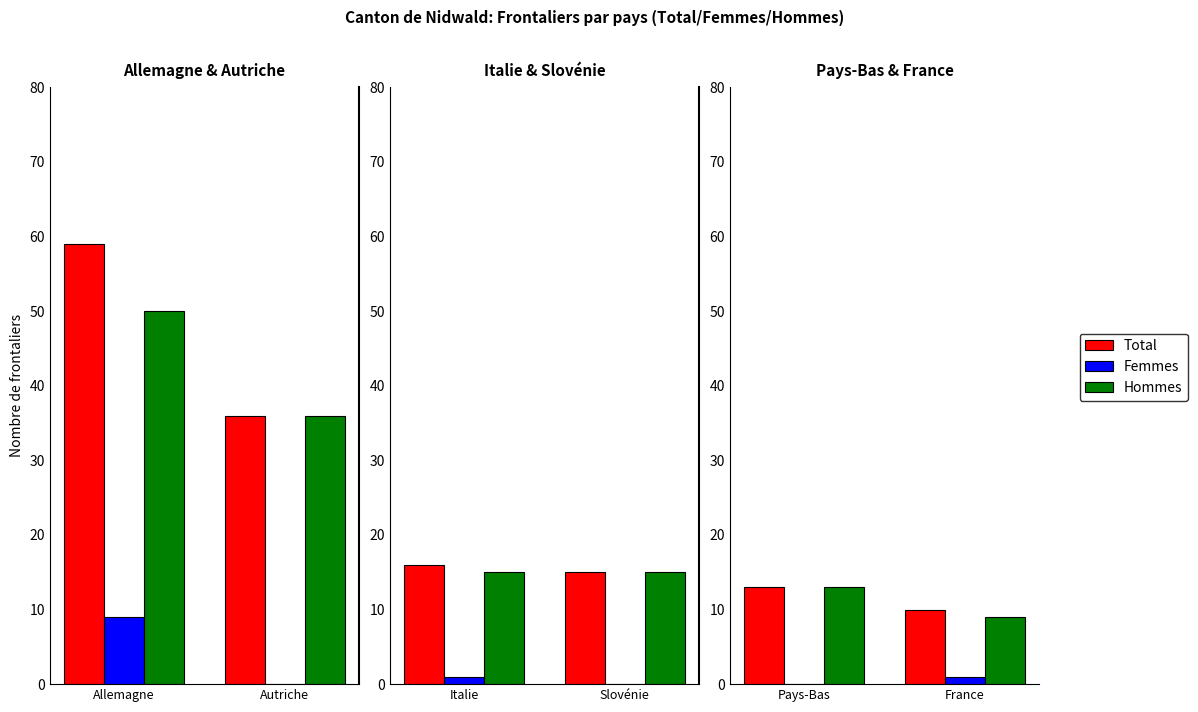

What is the minimum value for Total?

10